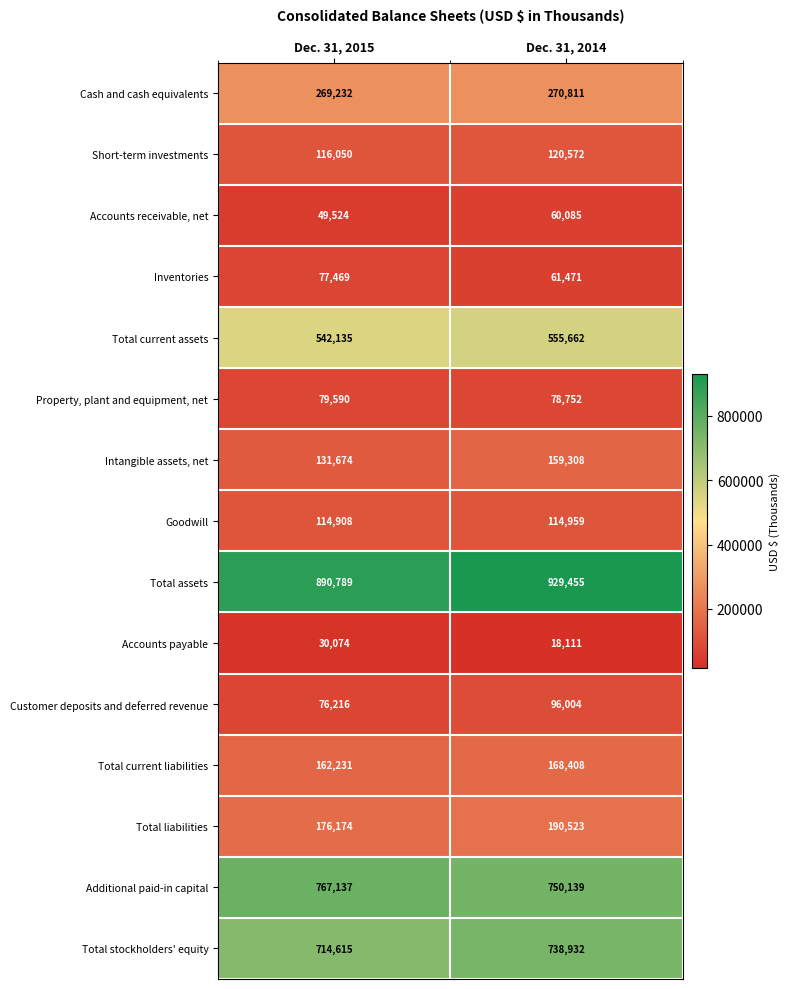

What is the total value across all series at Dec. 31, 2015?

4197818